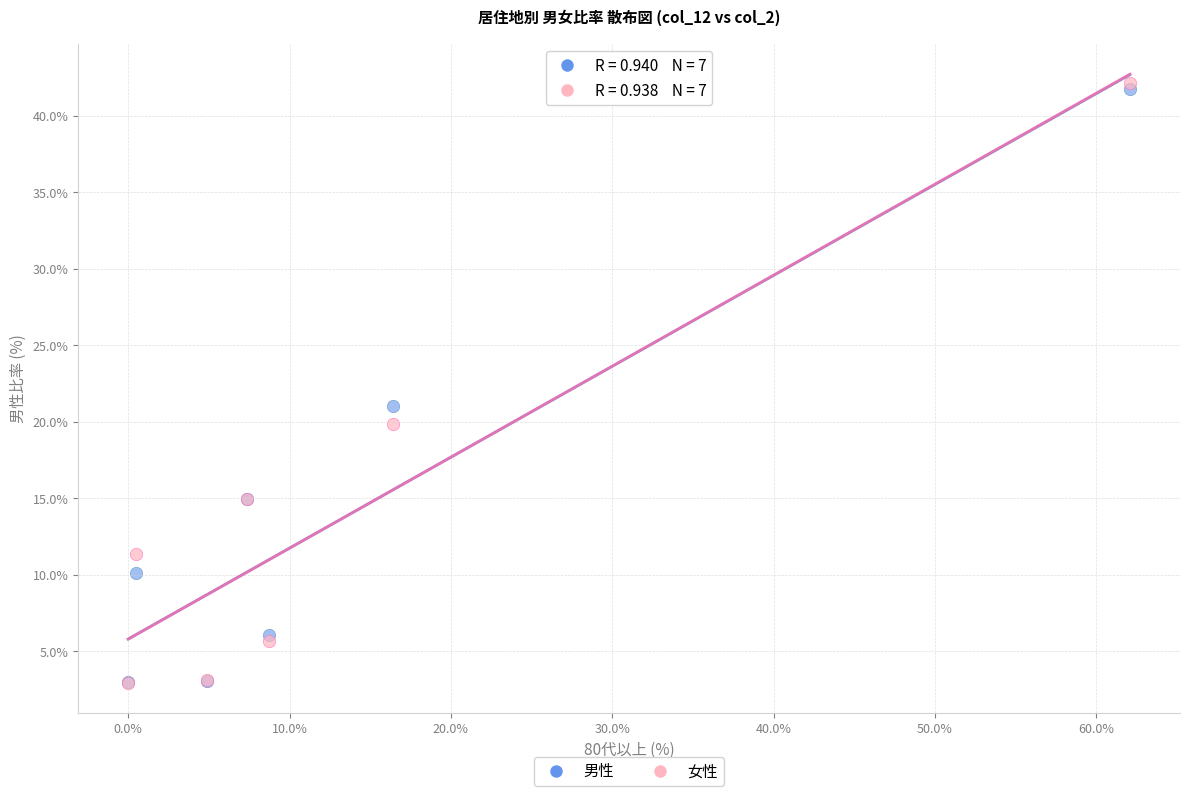

In the 男性 series, what Y value is closest to 22?

21.1